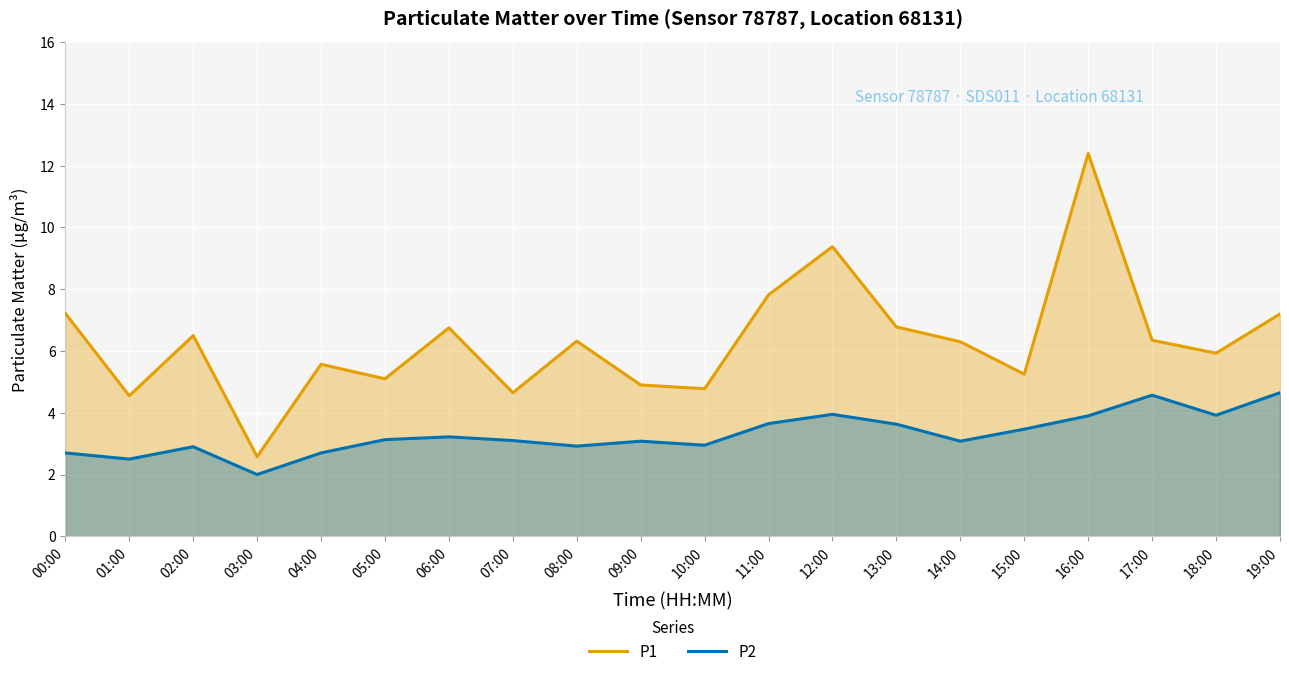

What position from the left is 10:00?

11